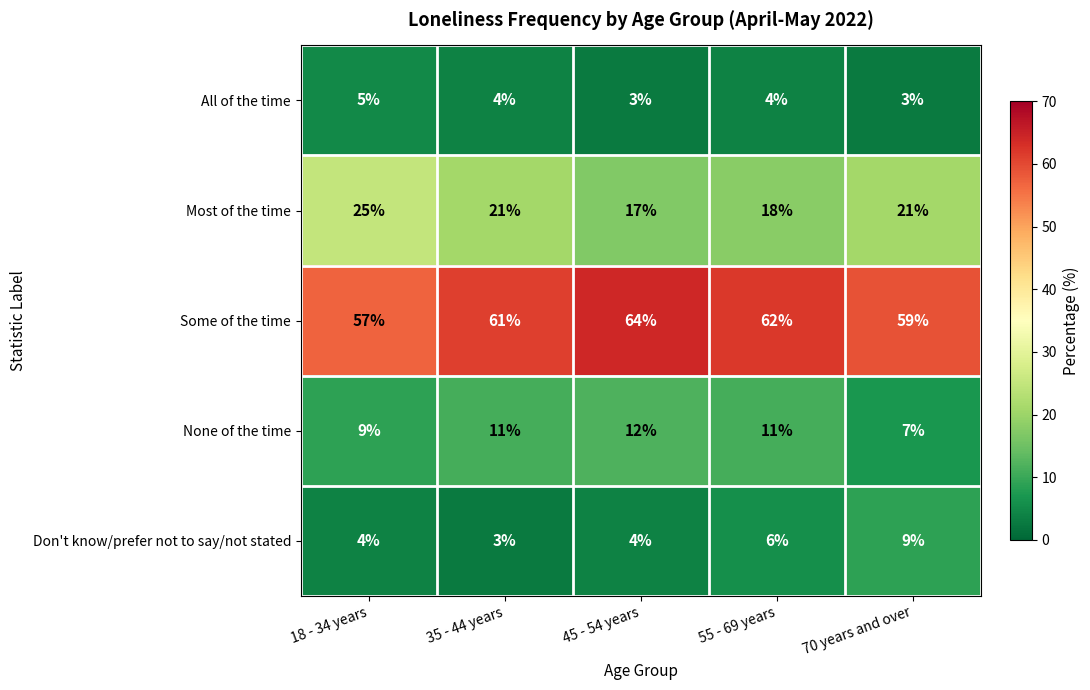

Which series changed the most between 18 - 34 years and 70 years and over?

Don't know/prefer not to say/not stated